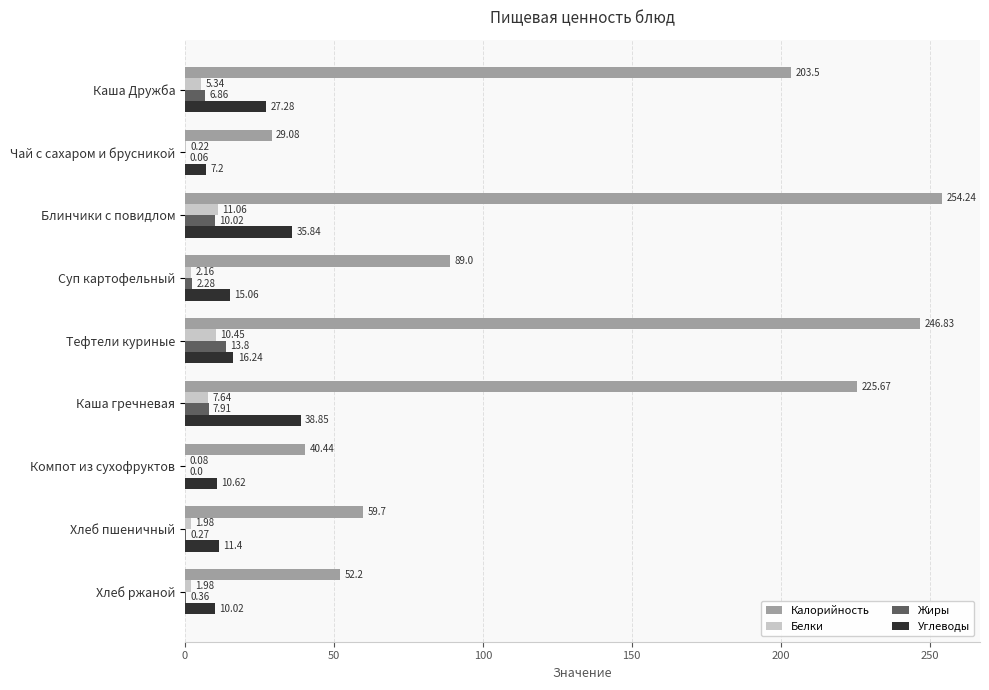

What is the sum of the Белки values at Хлеб пшеничный and Компот из сухофруктов?

2.1